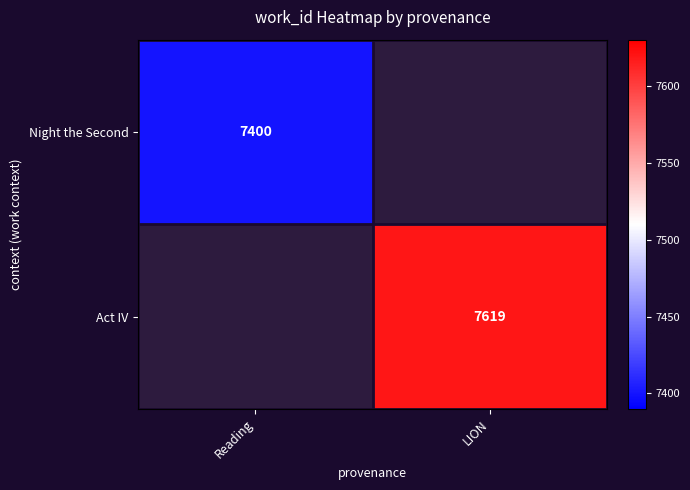

True or false: Night the Second has a value of 7400 at Reading.

True